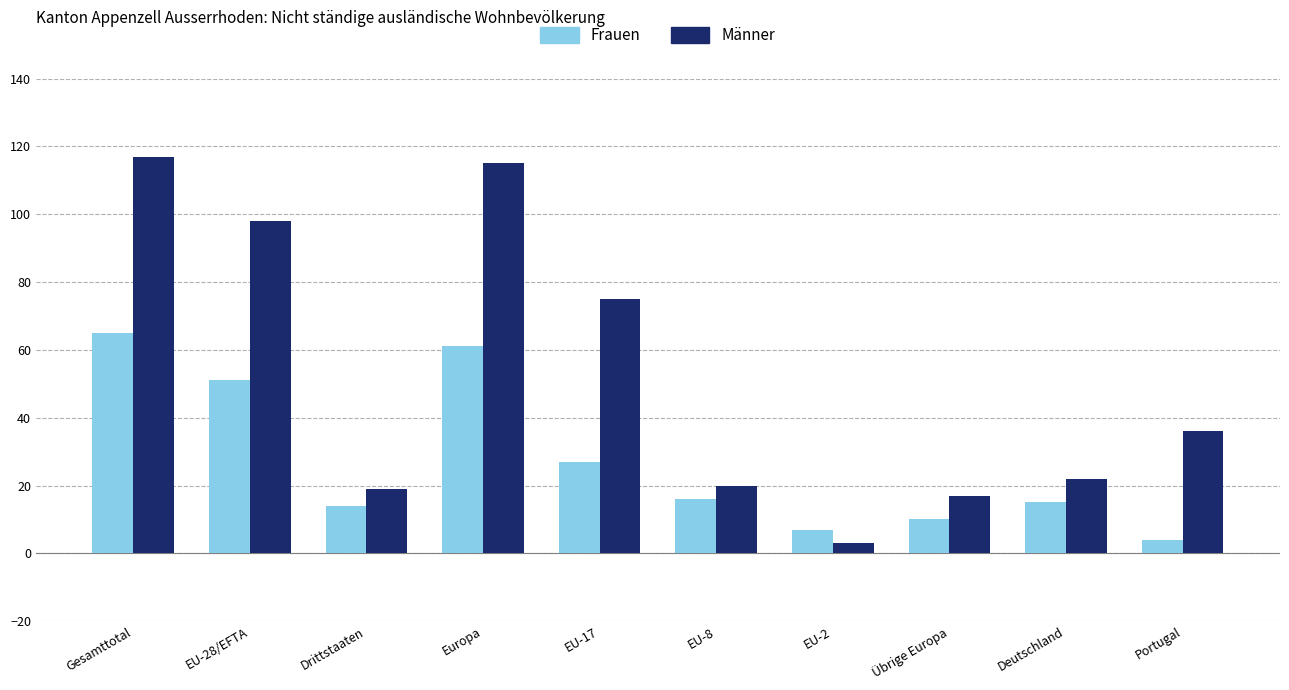

What is the difference between the Männer values at EU-28/EFTA and Übrige Europa?

81